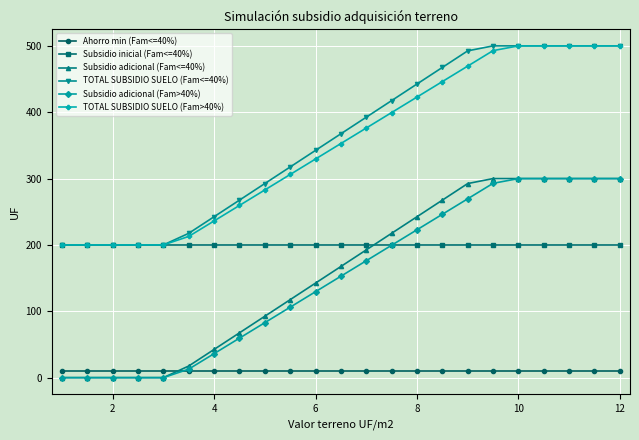

How many data points does each series have?

23